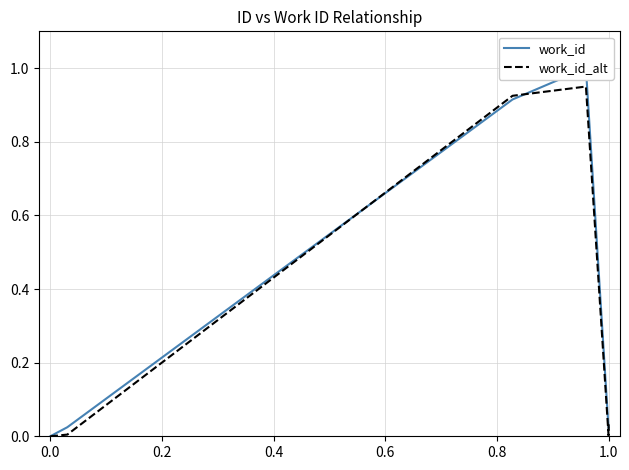

The value of work_id_alt at 0.0 is 0.0. True or false?

True